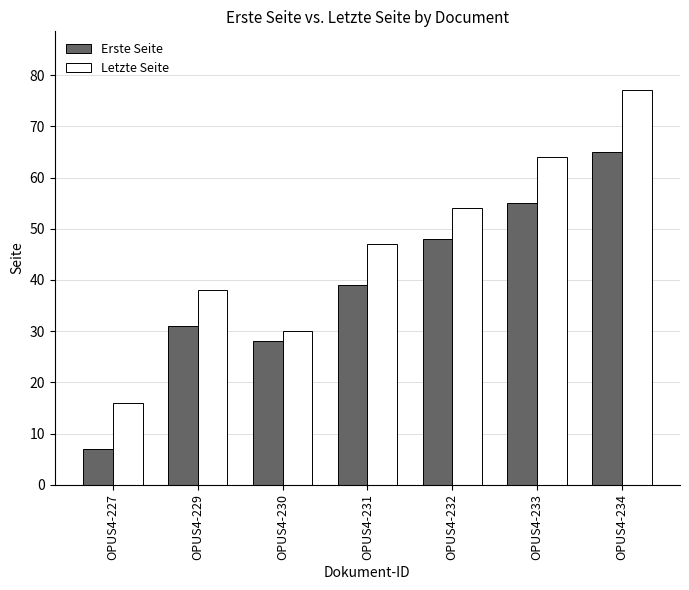

Reading left to right, what are all the values shown in this chart?

Erste Seite: 7	31	28	39	48	55	65
Letzte Seite: 16	38	30	47	54	64	77